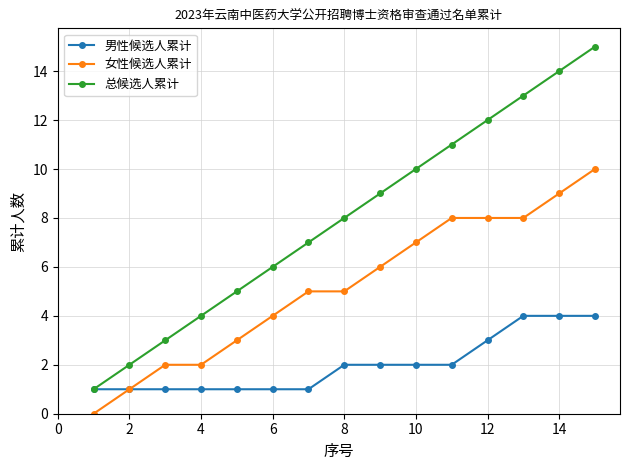

How many data points does each series have?

15